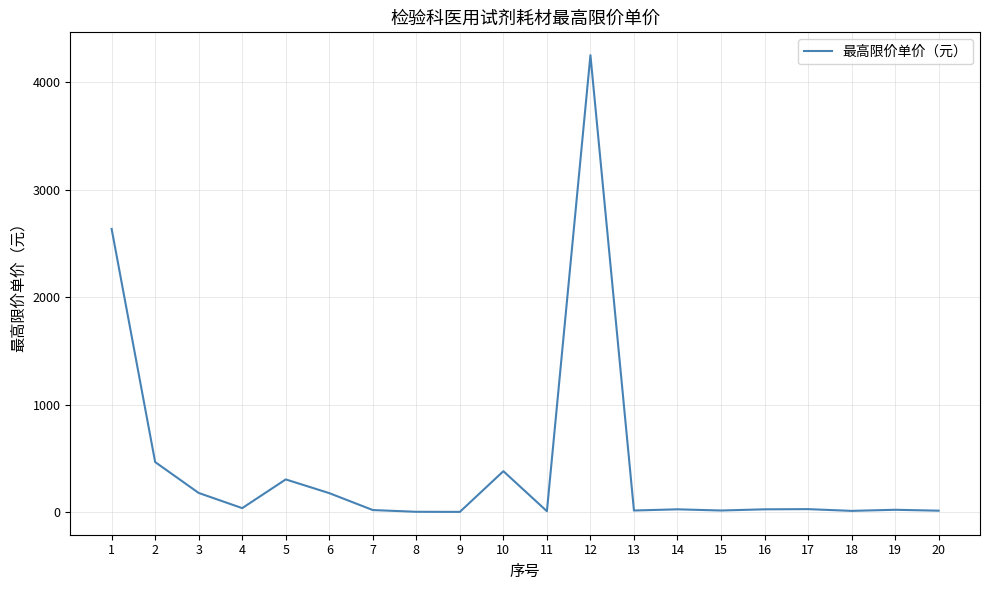

What is the greatest value displayed?

4250.0